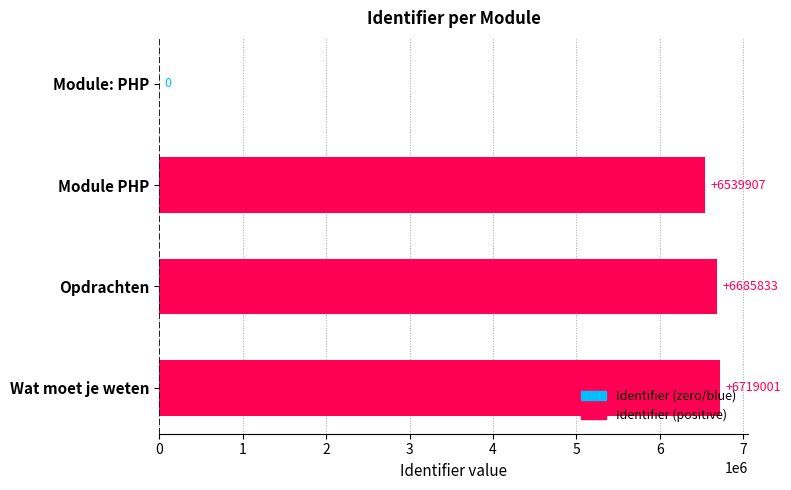

What is the change in value from Module PHP to Wat moet je weten?

+179094